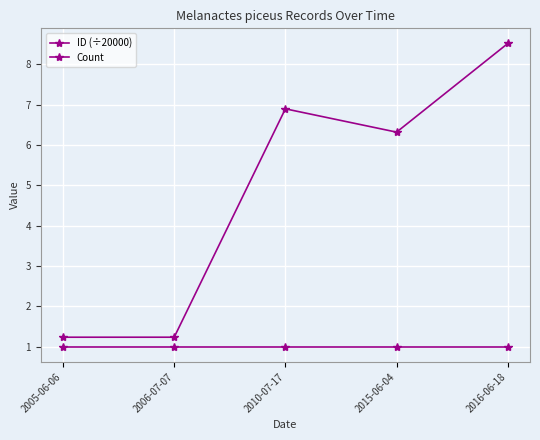

Reading left to right, list all the values displayed in this chart.

ID (÷20000): 1.2	1.2	6.9	6.3	8.5
Count: 1.0	1.0	1.0	1.0	1.0